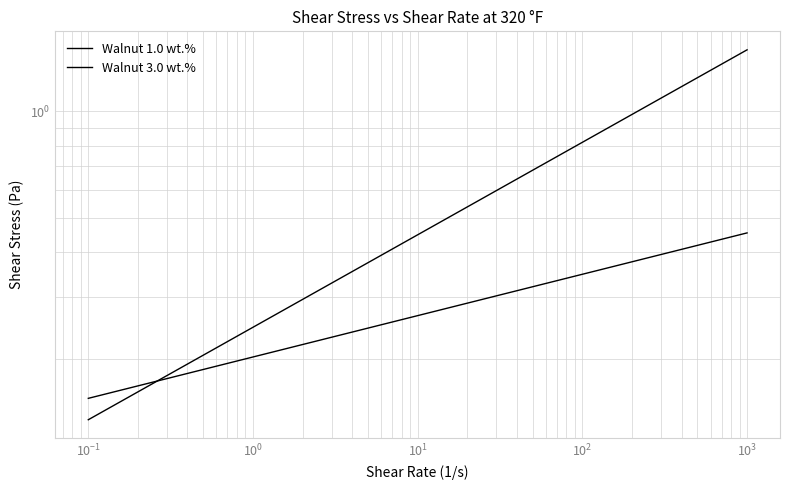

What is the label of the 12th point from the right?

$\mathdefault{10^{-1}}$